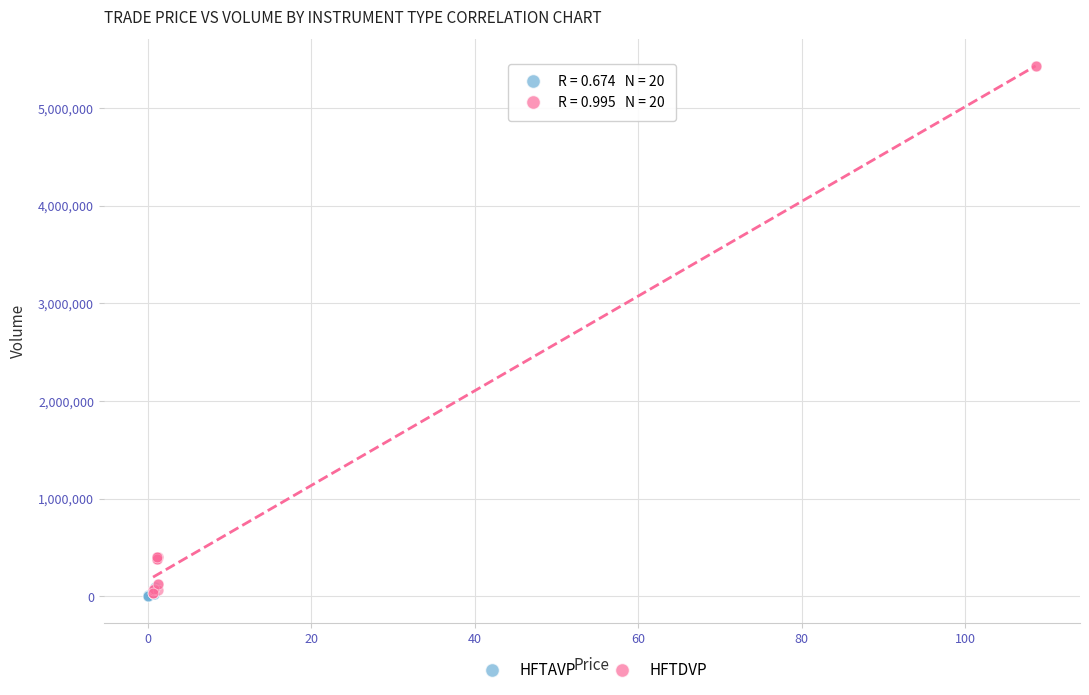

Which series has the widest spread of Y values?

HFTDVP